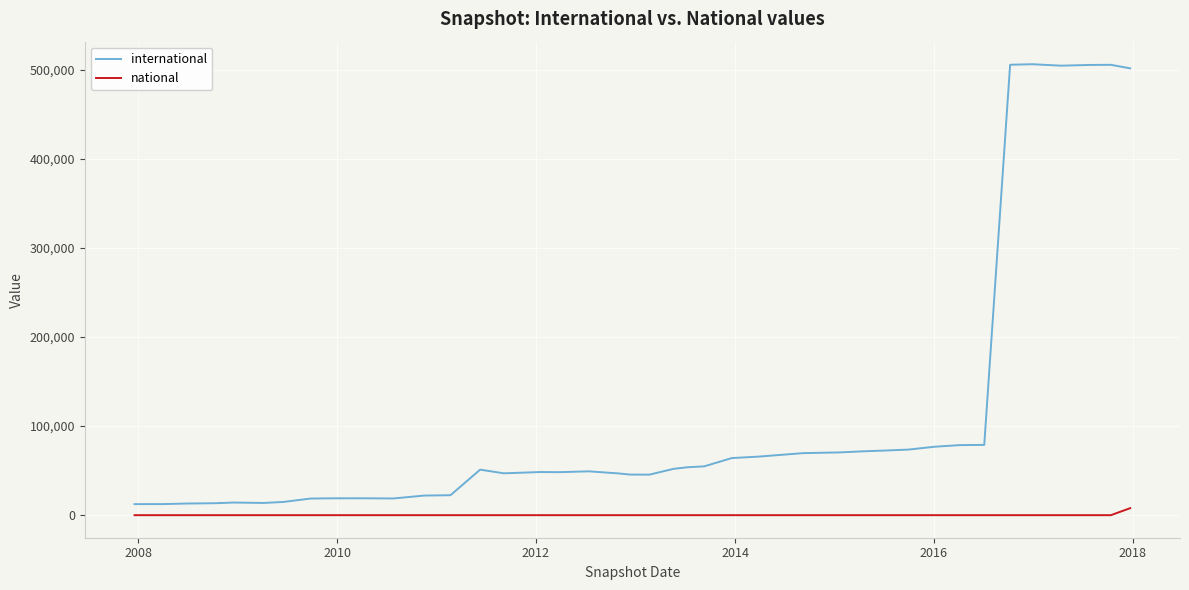

What is the minimum value for international?

12399